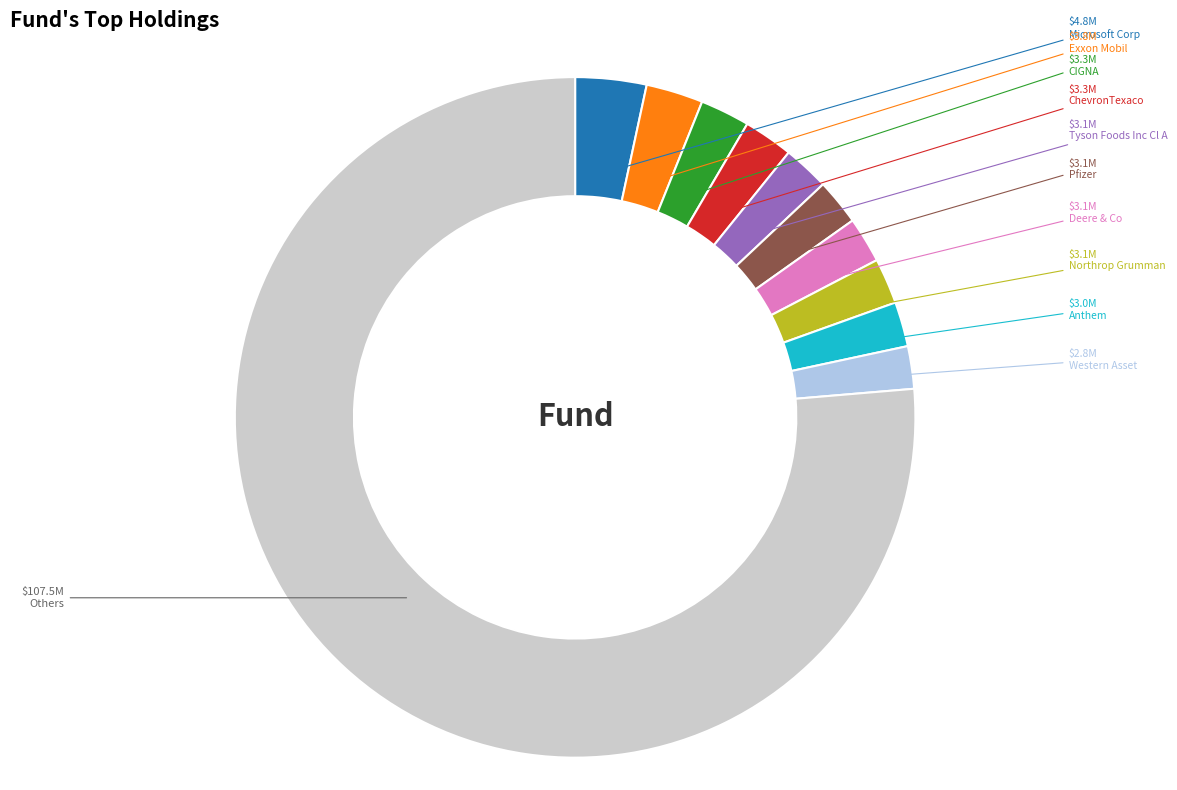

What is the ratio of the value at Northrop Grumman to the value at Deere & Co?

1.0